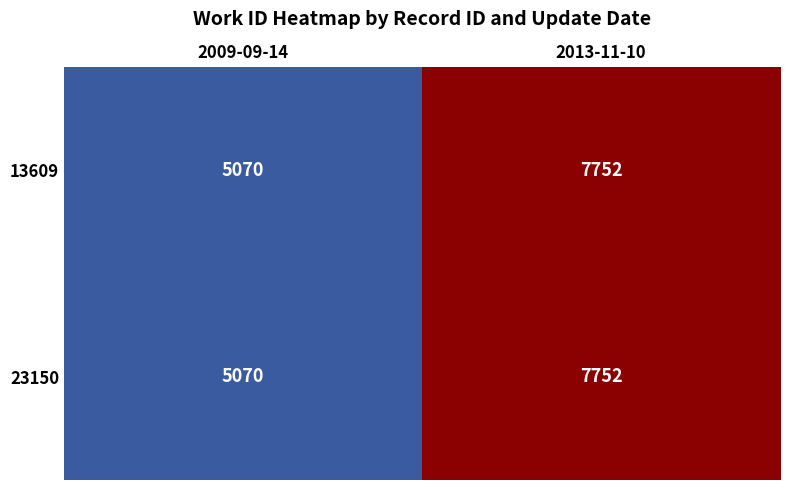

List the labels in order of 23150 value, smallest first.

2009-09-14, 2013-11-10